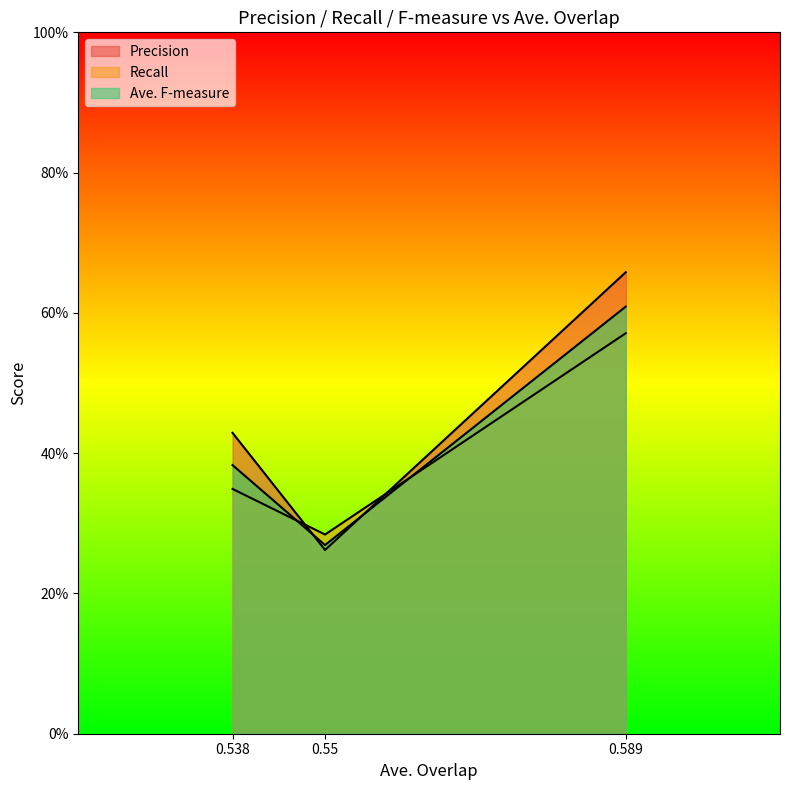

How many series are shown in this chart?

3